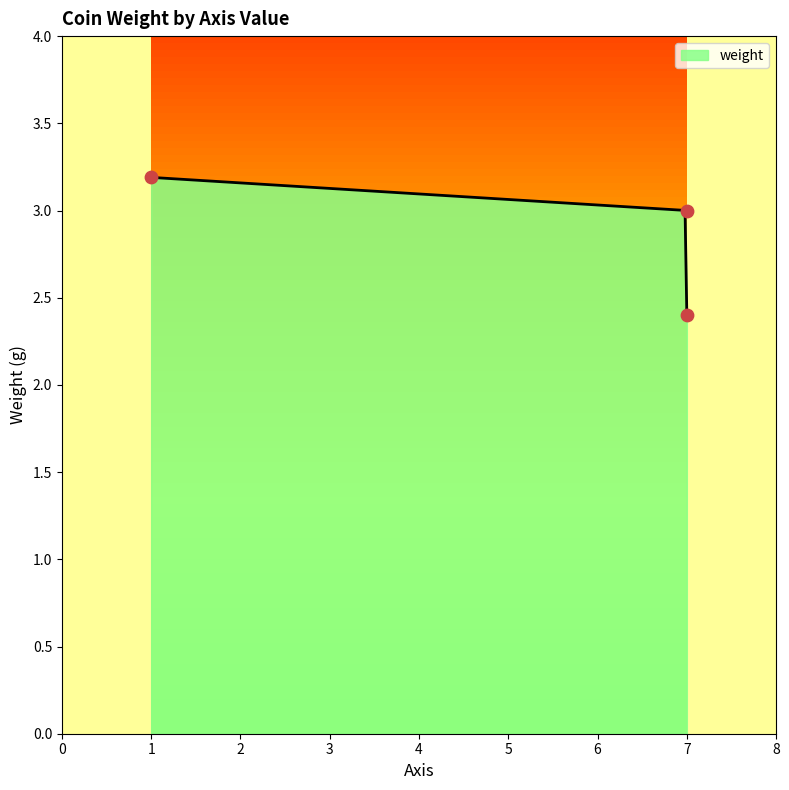

Which has a higher value, 7 or 7?

7